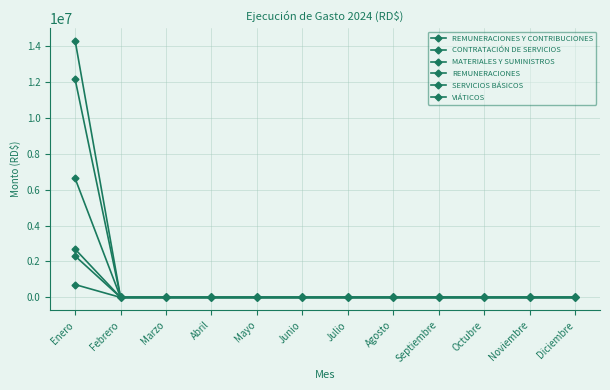

What is the highest value of the REMUNERACIONES Y CONTRIBUCIONES series?

14296931.0